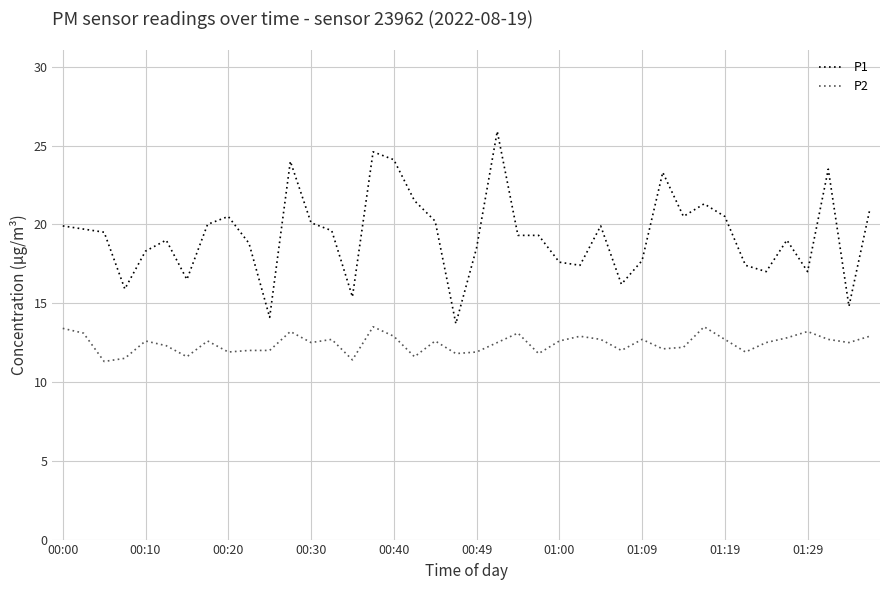

Which series has the largest total across all categories?

P1